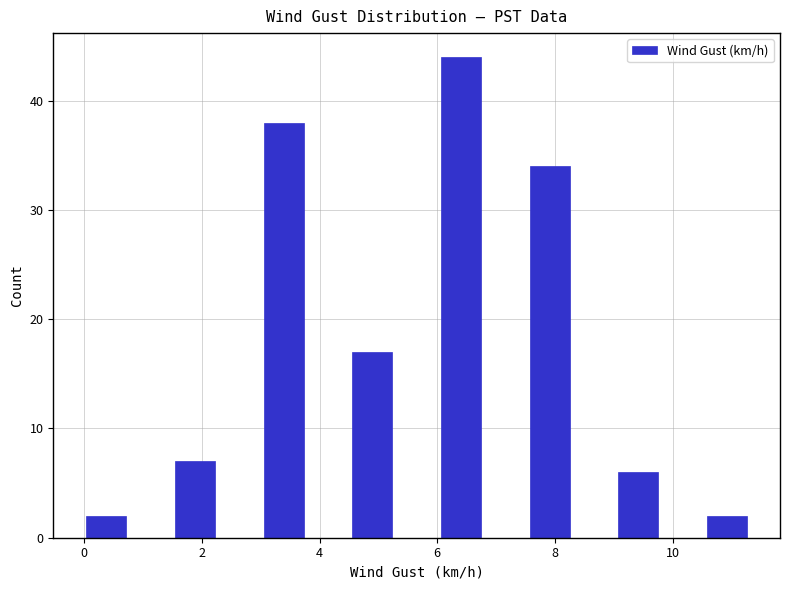

Around what value on the x-axis is the tallest bar? Give the approximate position of its centre, as read against the axis.

6.4